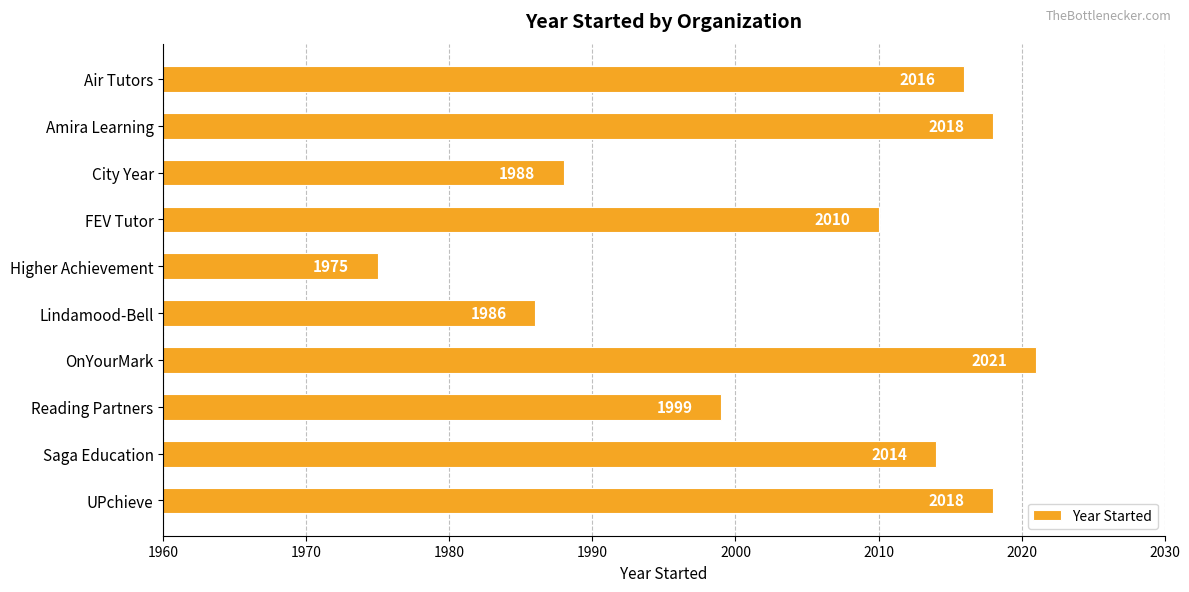

Reading top to bottom, transcribe all the data shown in this chart.

2016	2018	1988	2010	1975	1986	2021	1999	2014	2018